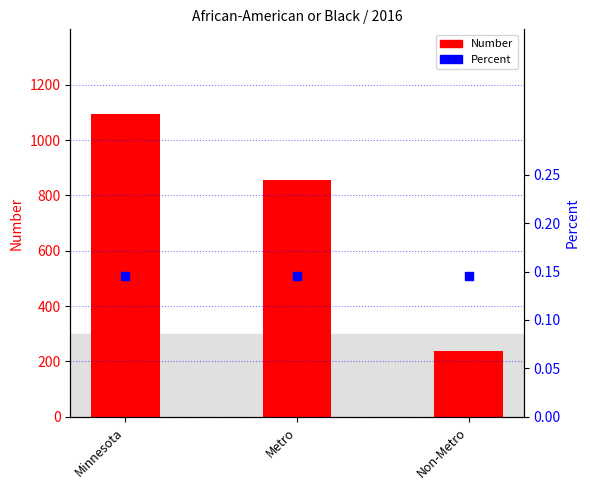

Which series reaches the maximum Y coordinate?

Number